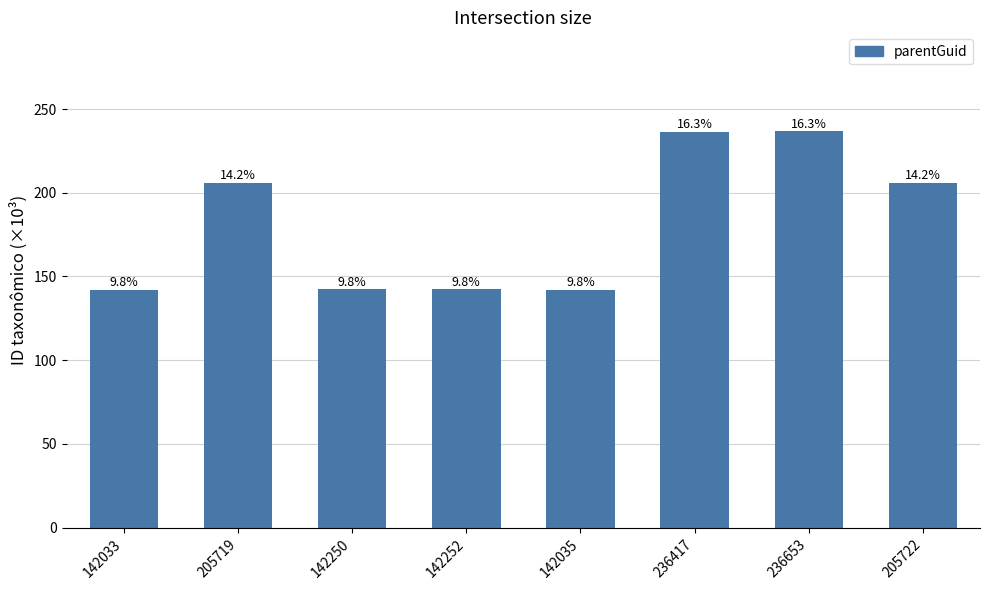

What is the maximum value shown in the chart?

236.7